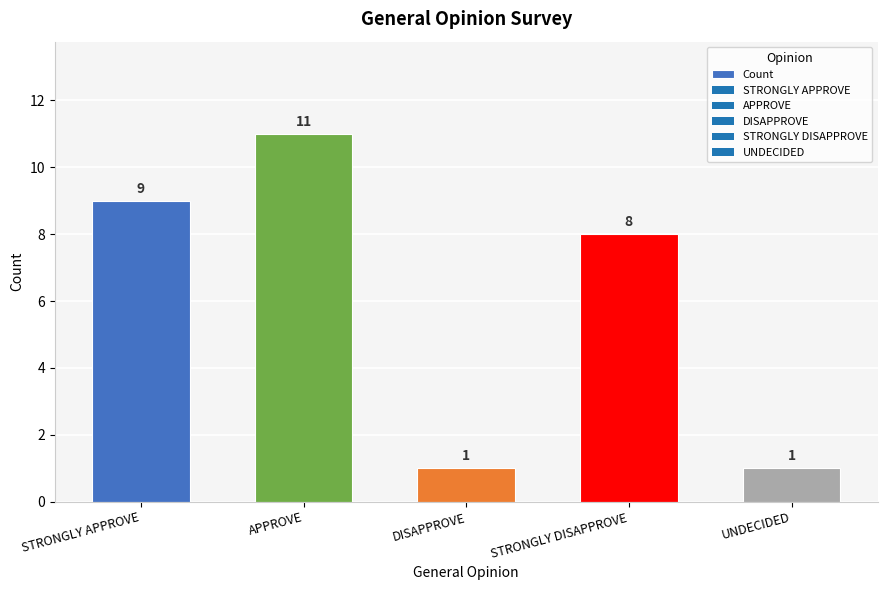

What is the sum of all values?

30